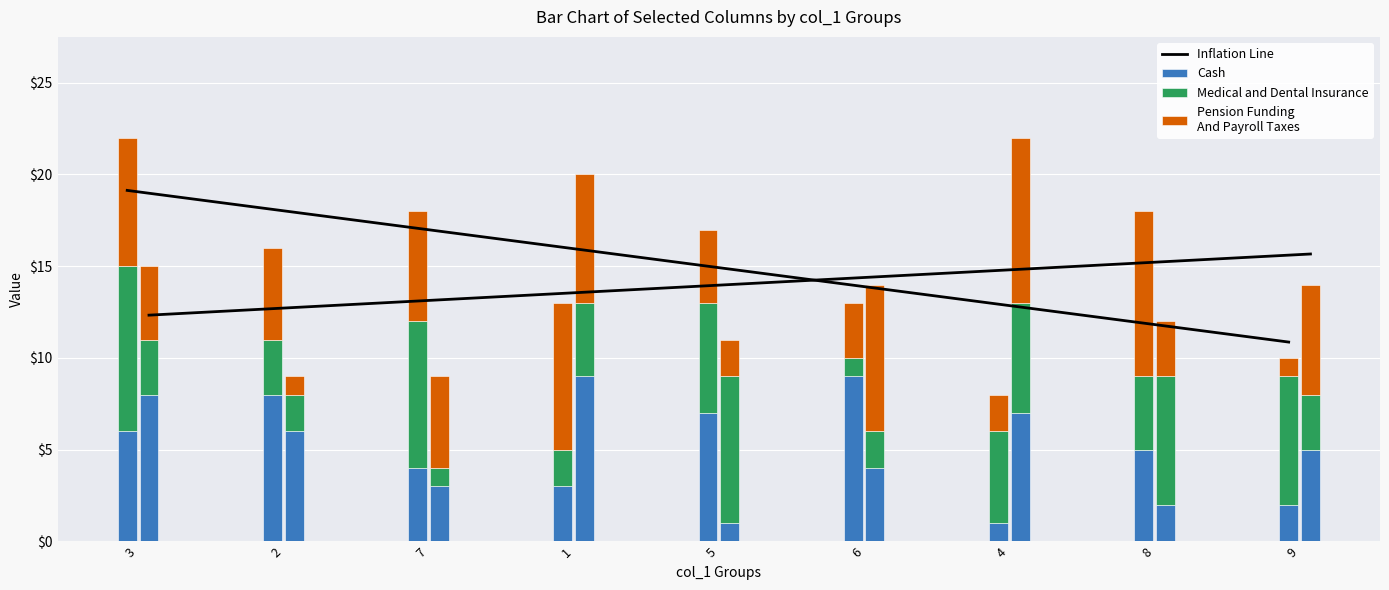

How many values in the Inflation Line series are below 14?

4